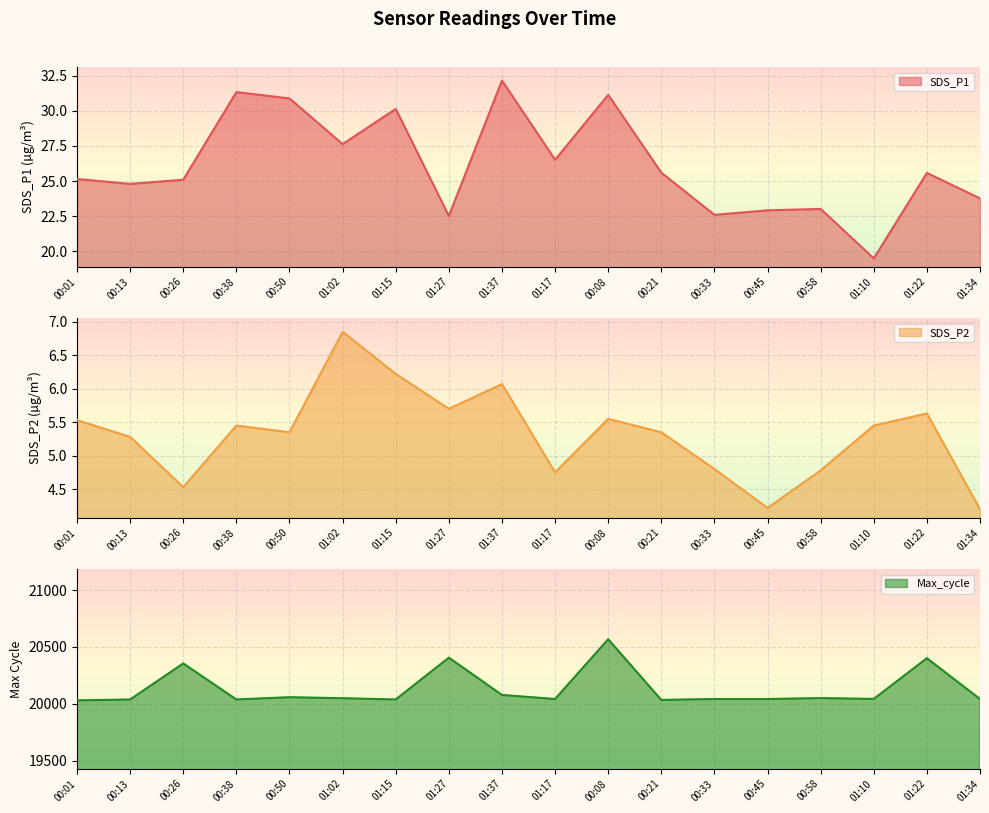

What is the maximum value shown in the chart?

20568.0